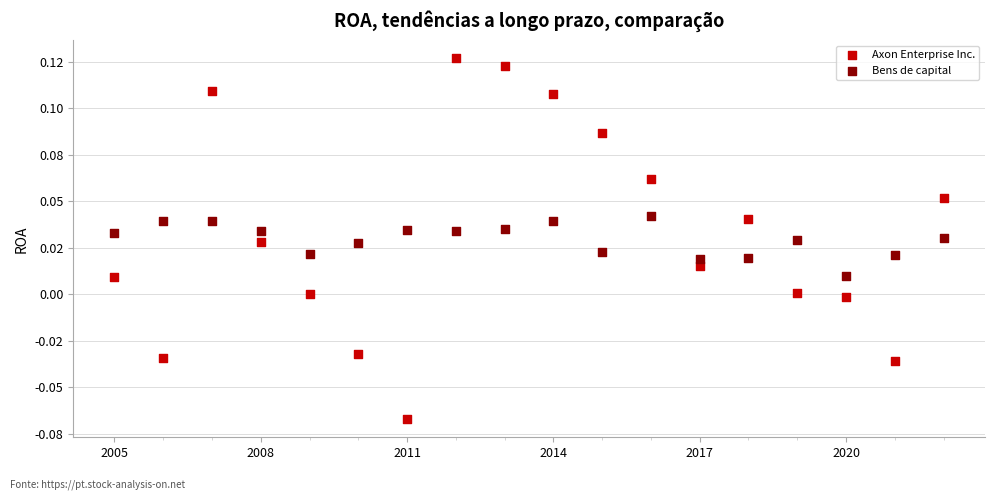

Which series has the widest spread of Y values?

Axon Enterprise Inc.